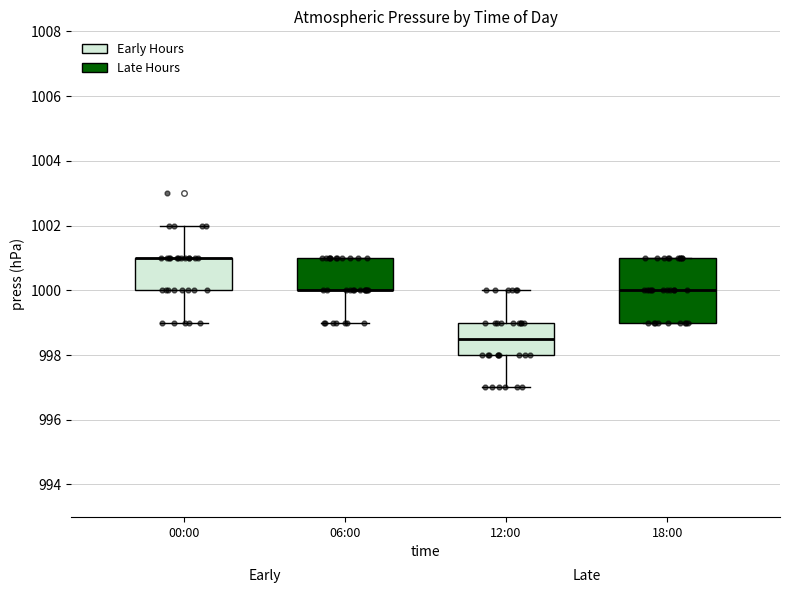

Reading left to right, transcribe this box plot: for each box, give where its median line is, the range the box spans, and where its two whiskers end, as read against the y-axis. The values are not printed on the chart, so give them approximately, as read against the axis.

00:00: median 1001.0 (drawn on the box's upper edge), box 1000.0 to 1001.0, whiskers 999.0 to 1002.0
06:00: median 1000.0 (drawn on the box's lower edge), box 1000.0 to 1001.0, whiskers 999.0 to 1001.0
12:00: median 998.6, box 998.0 to 999.0, whiskers 997.0 to 1000.0
18:00: median 1000.0, box 999.0 to 1001.0, whiskers 999.0 to 1001.0